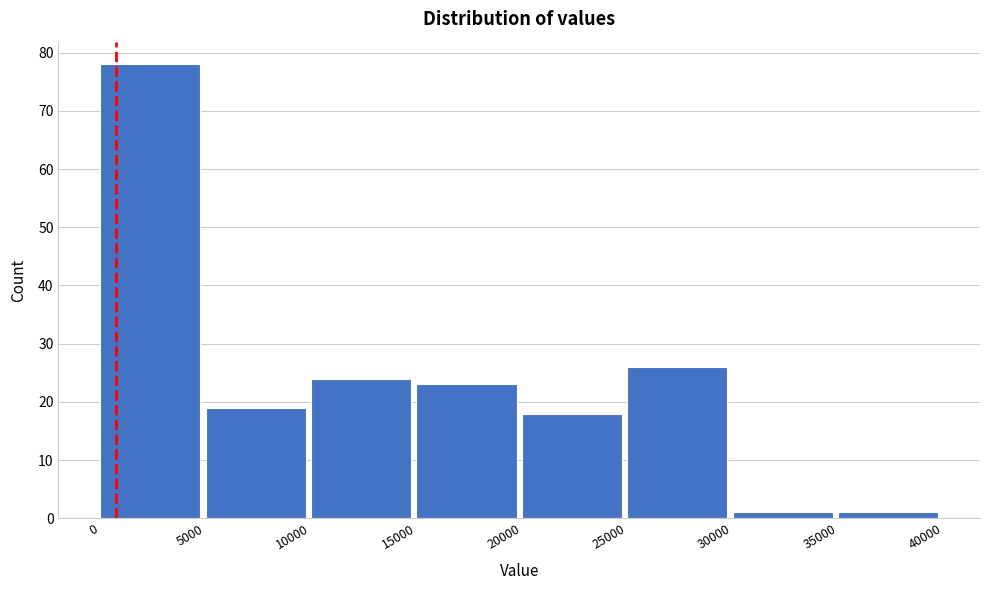

Reading left to right, transcribe this chart: for each bar, give the range it covers on the x-axis and its height. The values are not printed on the chart, so give them approximately, as read against the axis.

0 to 5000: 78
5000 to 10000: 19
10000 to 15000: 24
15000 to 20000: 23
20000 to 25000: 18
25000 to 30000: 26
30000 to 35000: 1
35000 to 40000: 1